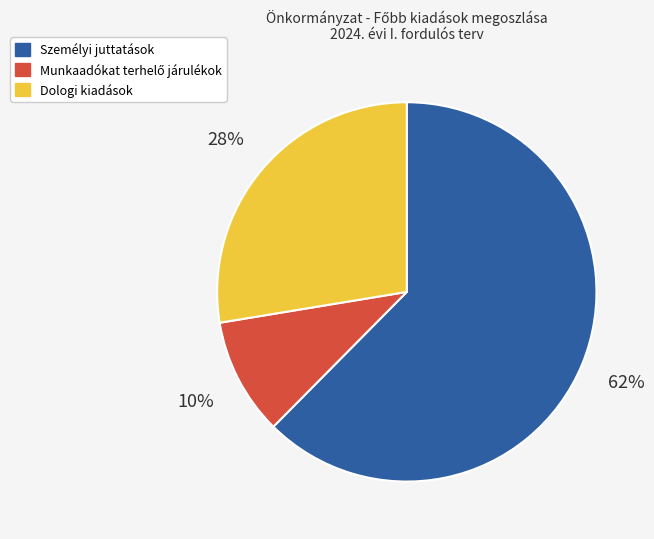

To the nearest percent, what is the average slice percentage?

33%